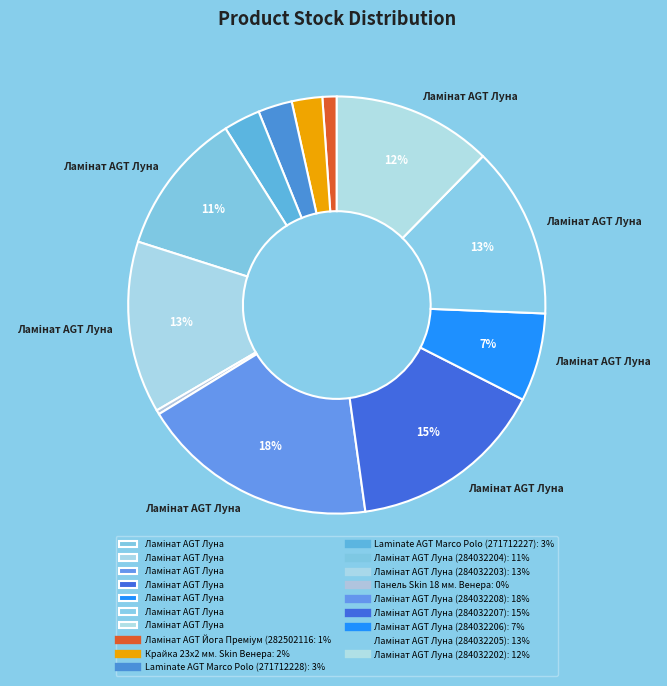

How many slices are in this pie chart?

12